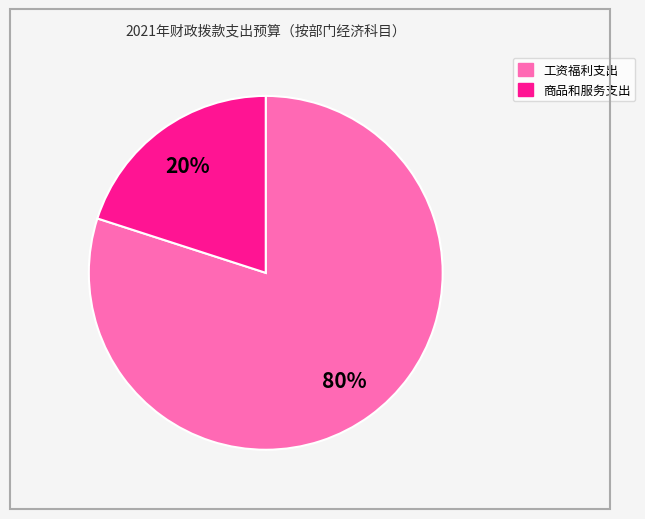

The 工资福利支出 slice represents 67% of the pie. True or false?

False